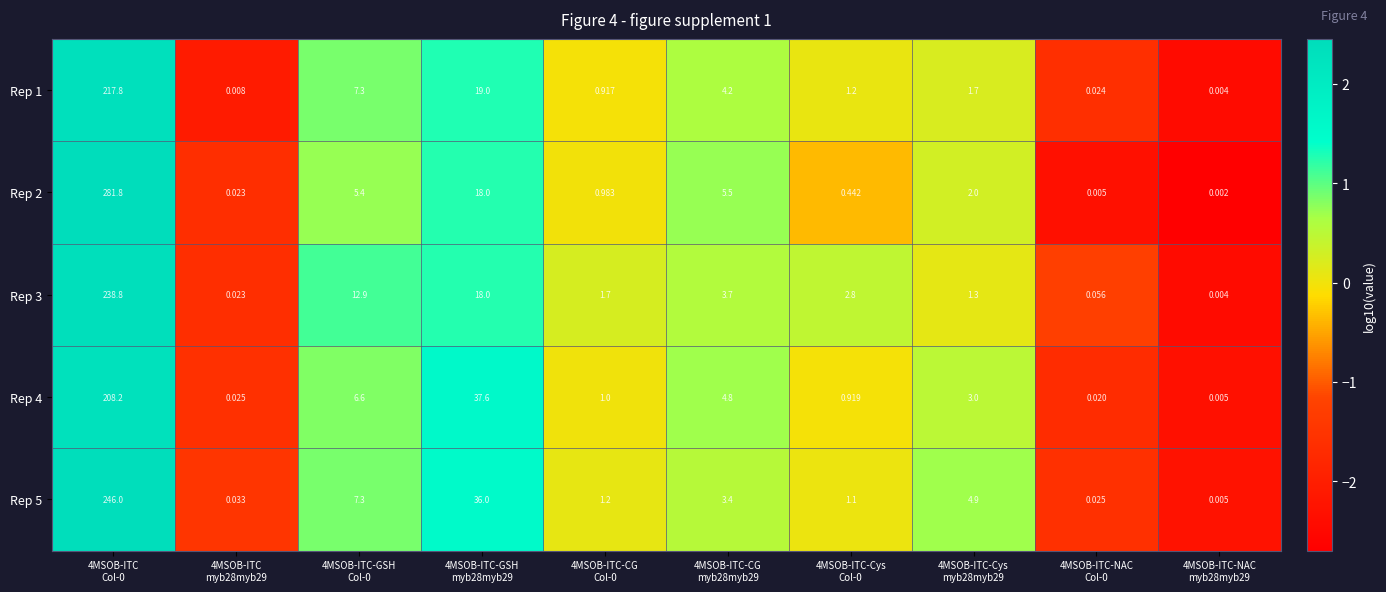

How many values in the Rep 4 series are below 3?

5